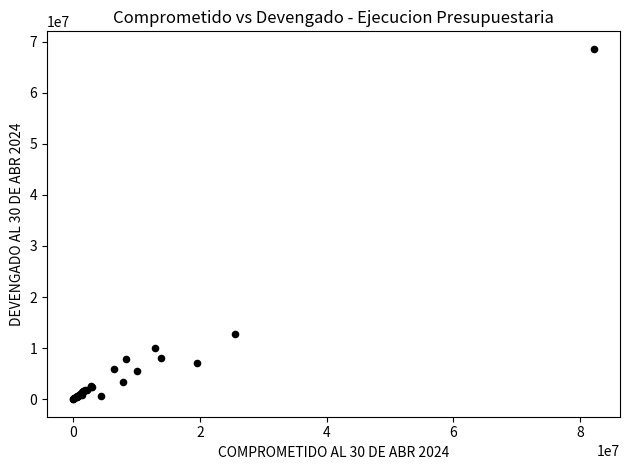

What Y value in the scatter plot is closest to 34283195?

12723639.7